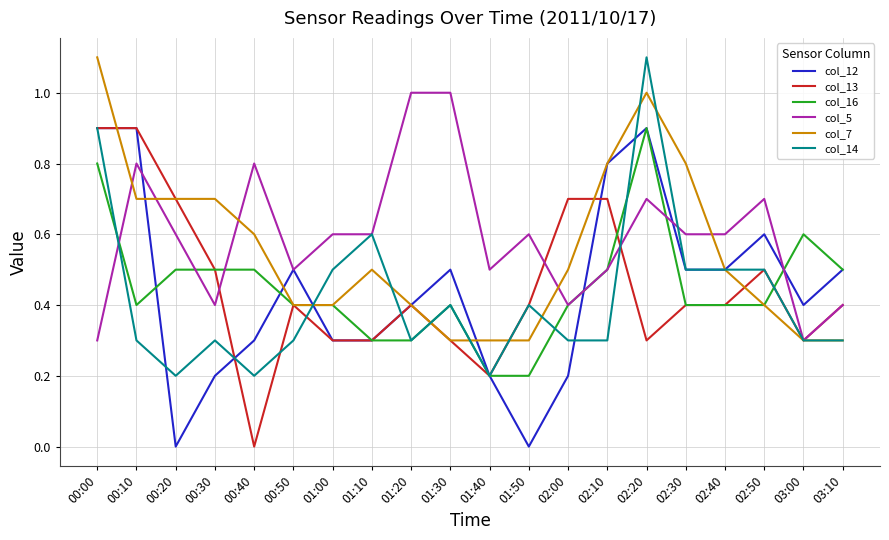

What is the spread (max minus min) of values at 02:10?

0.5